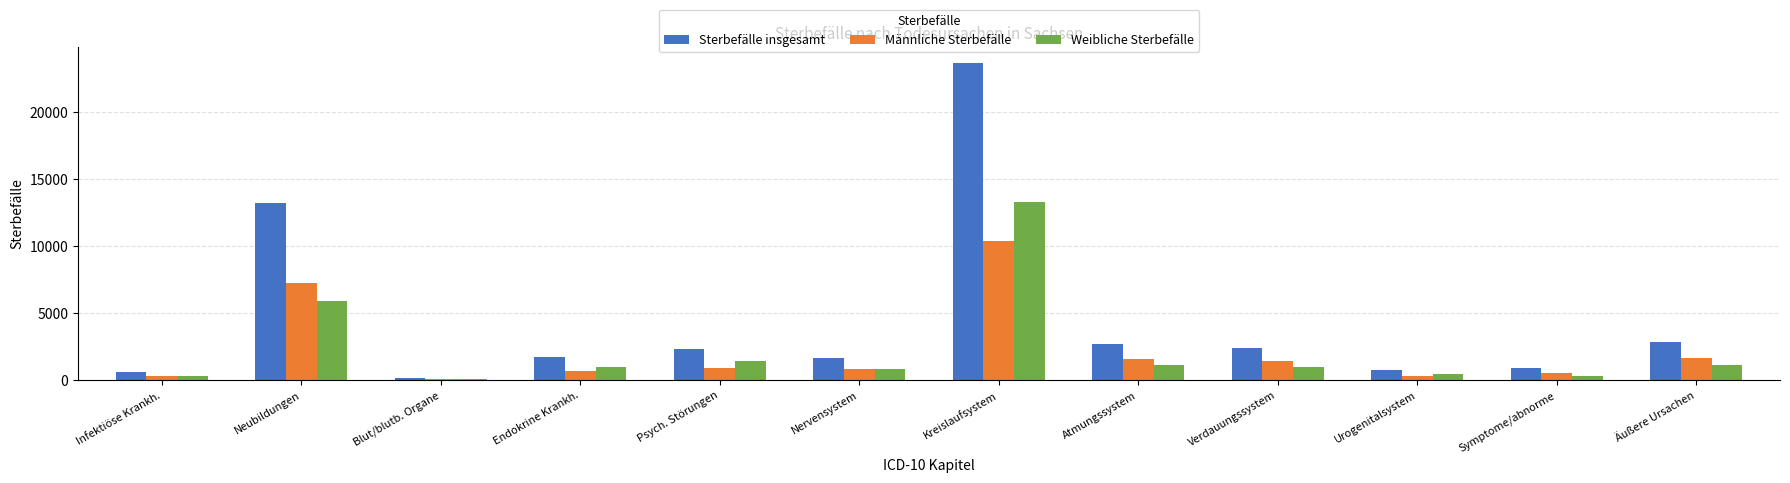

What is the sum of all Männliche Sterbefälle values?

25956